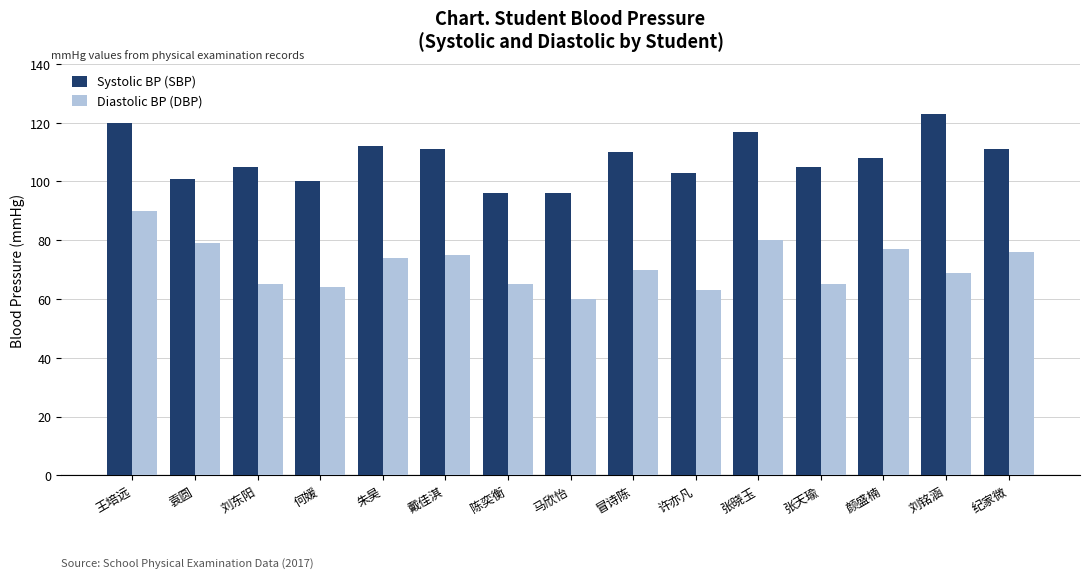

What is the sum of the Diastolic BP (DBP) values at 陈奕衡 and 王培远?

155